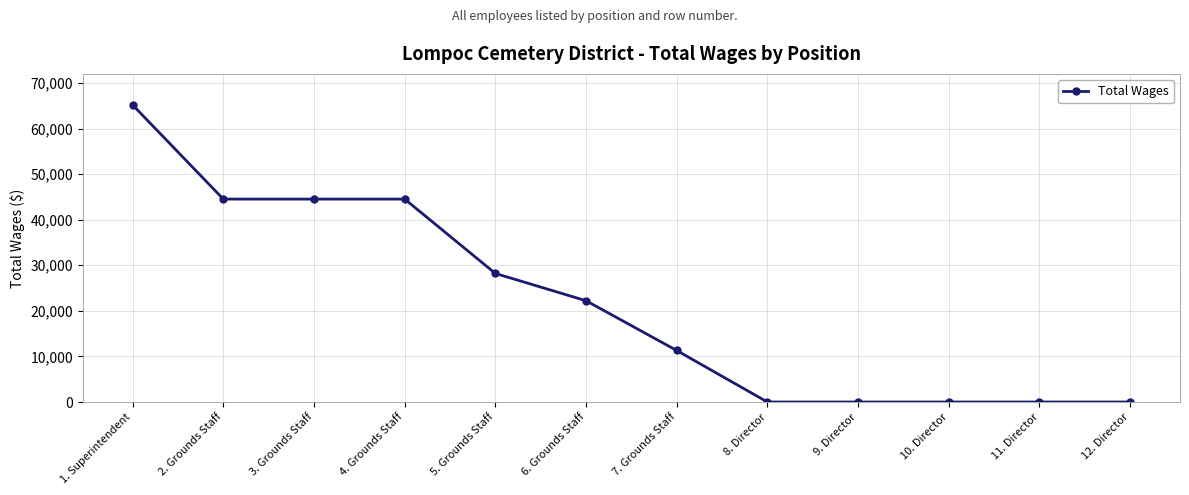

What is the difference between the values at 5. Grounds Staff and 9. Director?

28210